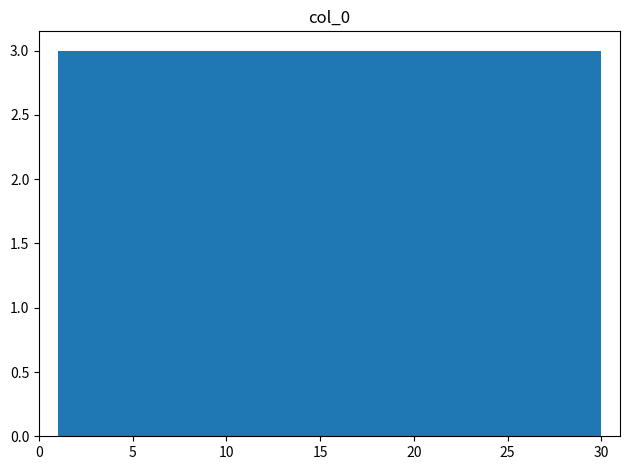

Reading left to right, transcribe this chart: for each bar, give the range it covers on the x-axis and its height. Neither the bar edges nor the heights are printed on the chart, so give them approximately, as read against the axes.

1.0 to 3.9: 3
3.9 to 6.8: 3
6.8 to 9.7: 3
9.7 to 12.6: 3
12.6 to 15.5: 3
15.5 to 18.4: 3
18.4 to 21.3: 3
21.3 to 24.2: 3
24.2 to 27.1: 3
27.1 to 30.0: 3